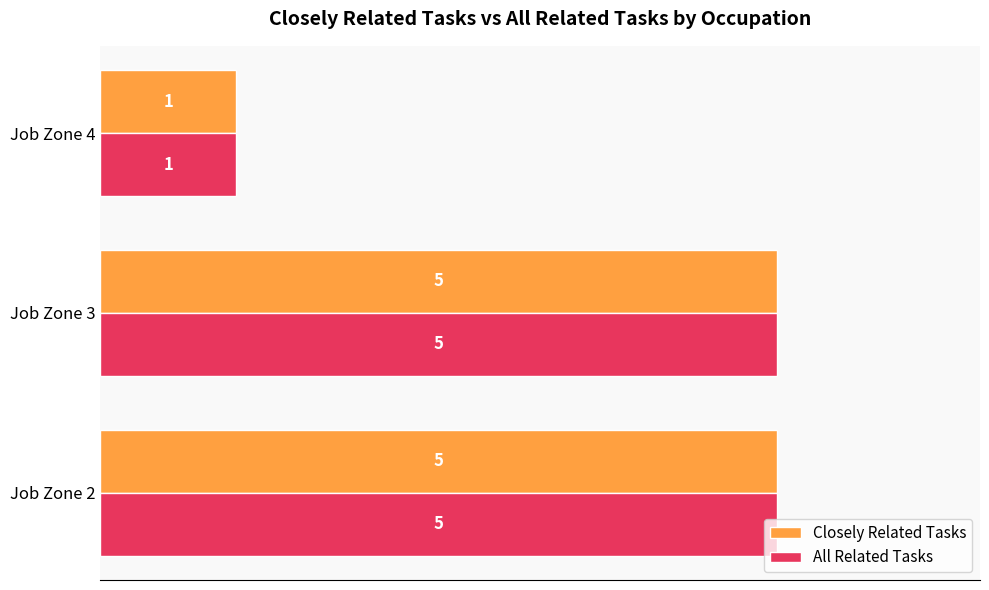

What is the average value of the Closely Related Tasks series?

4